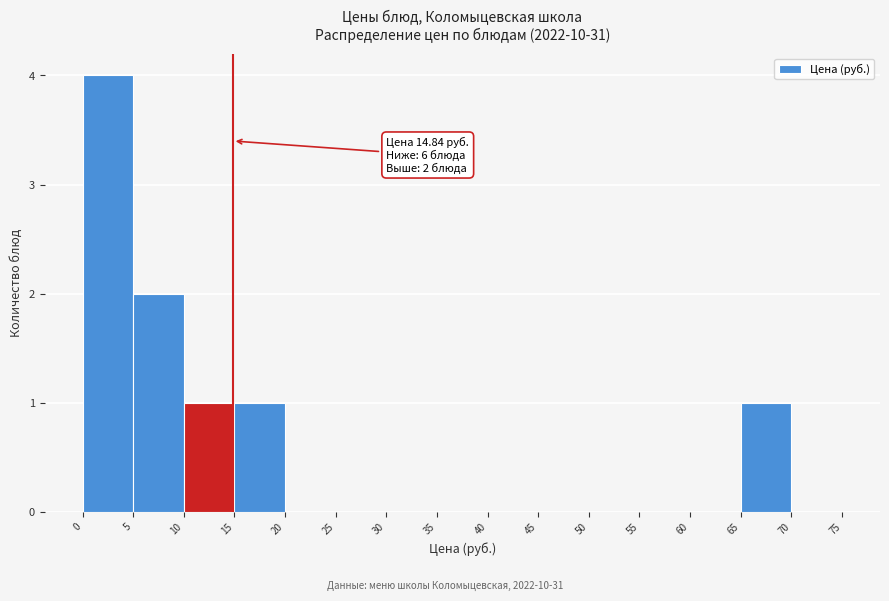

Over which range of the x-axis is the bar tallest?

0 to 5